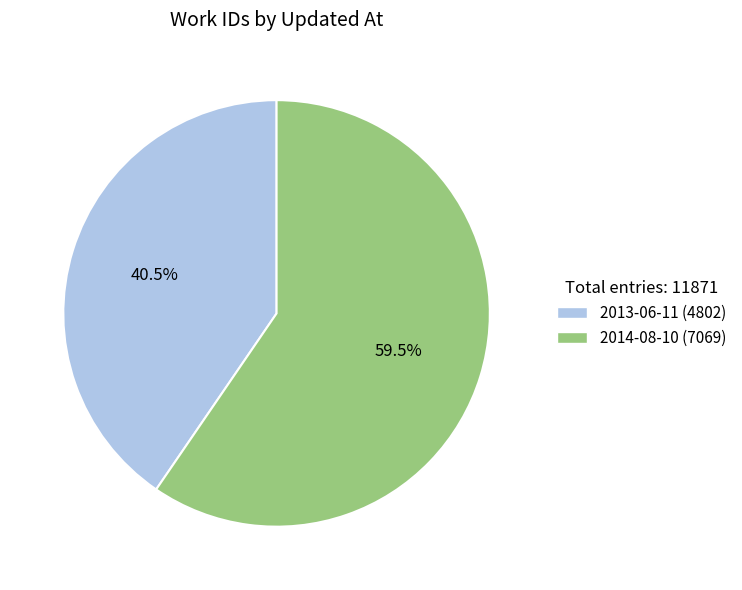

What is the majority slice?

2014-08-10 (7069)